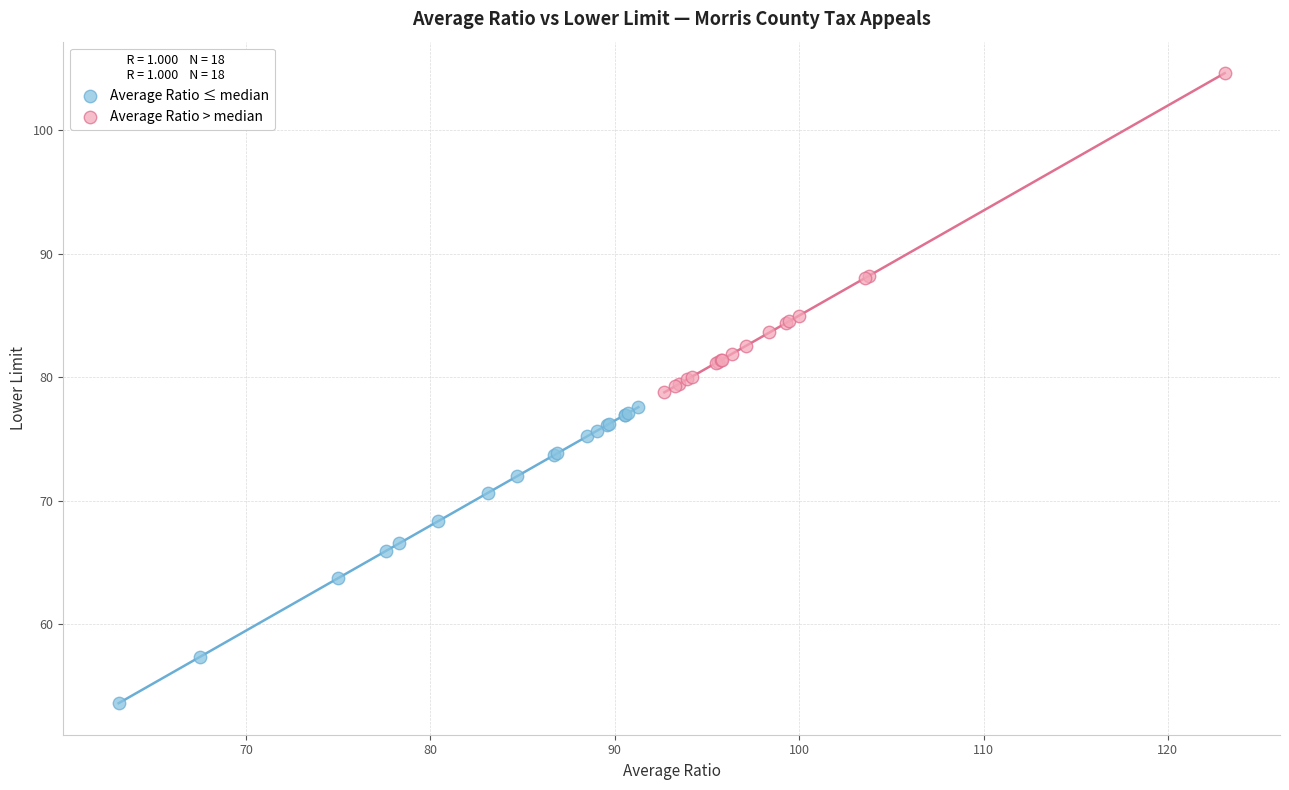

Which series contains the highest Y value?

Average Ratio > median